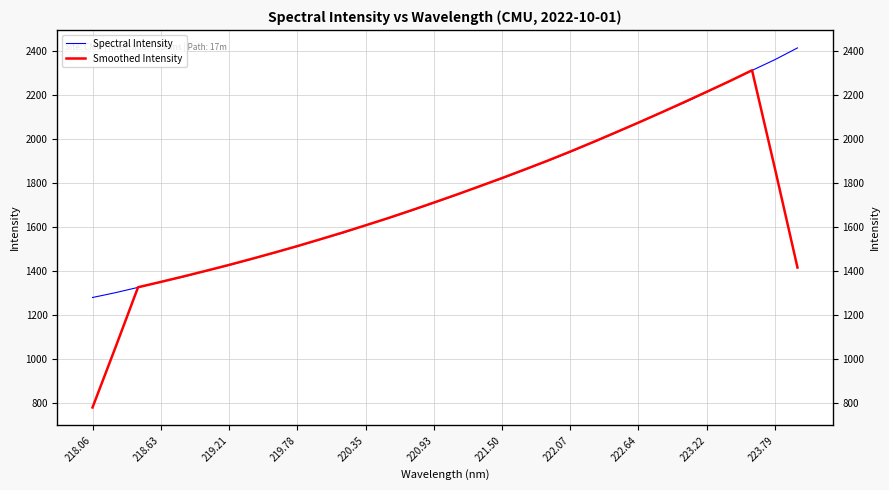

Reading left to right, what are all the values shown in this chart?

Spectral Intensity: 1280.9	1302.6	1326.8	1351.8	1375.0	1401.8	1427.3	1455.7	1484.1	1512.9	1544.3	1573.7	1608.7	1640.2	1674.7	1709.8	1746.8	1786.4	1821.1	1860.1	1900.0	1941.4	1984.7	2028.1	2074.6	2120.2	2163.9	2212.6	2261.7	2311.2	2359.7	2413.2
Smoothed Intensity: 782.1	1052.4	1327.4	1351.6	1376.5	1402.3	1428.8	1456.4	1484.9	1514.1	1544.7	1576.0	1608.3	1641.4	1676.0	1711.6	1747.8	1784.8	1822.9	1861.8	1901.5	1942.9	1985.8	2029.8	2074.3	2119.9	2166.6	2213.9	2261.8	2311.7	1869.1	1416.8